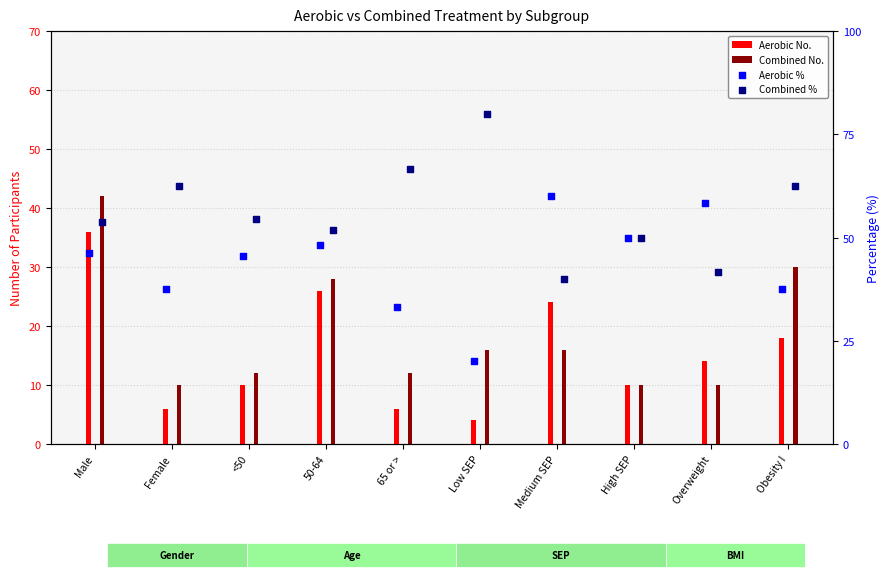

At how many categories does at least one series exceed 58?

6